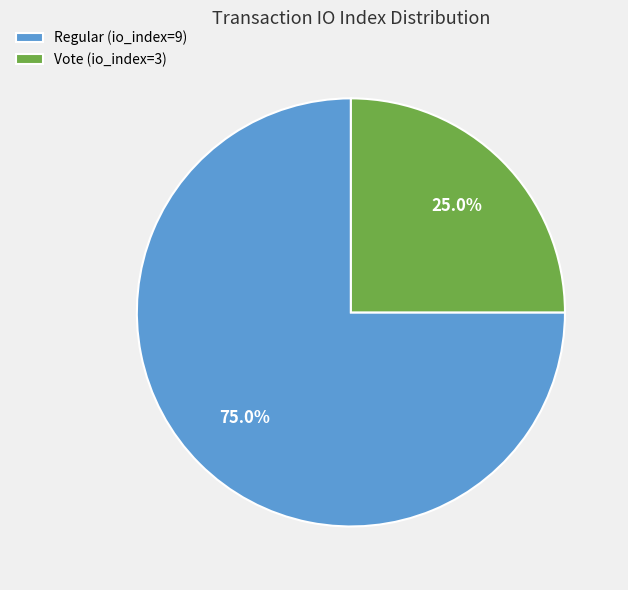

To the nearest percent, what percentage of the pie is Regular (io_index=9)?

75%